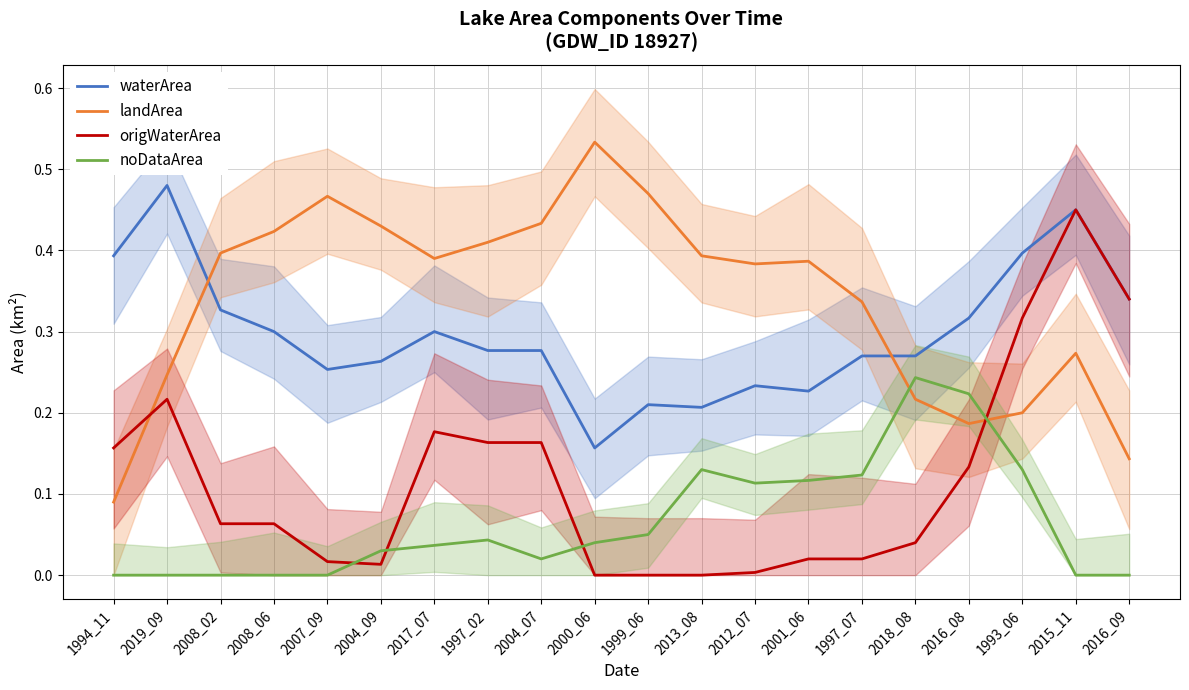

At which category does the chart reach its peak across all series?

2000_06